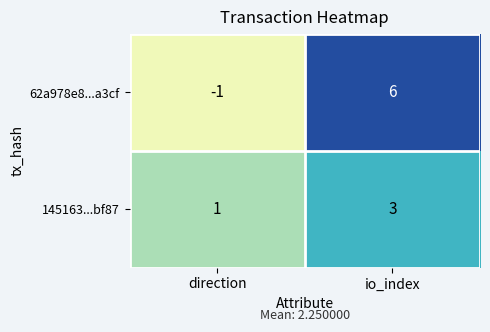

What is the approximate value of 62a978e8...a3cf at io_index?

6